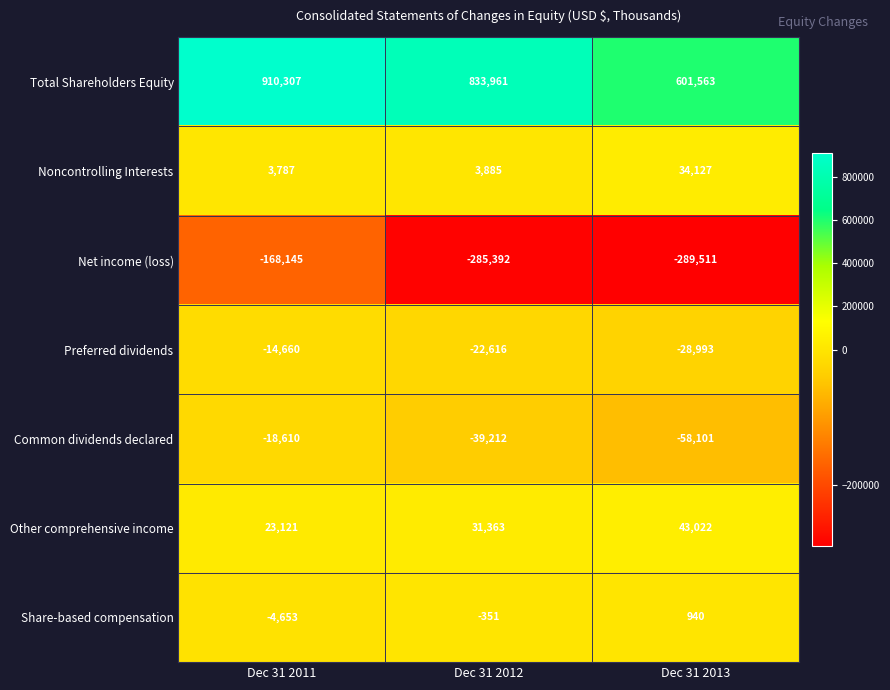

What is the difference between the highest and lowest values at Dec 31 2013?

891074